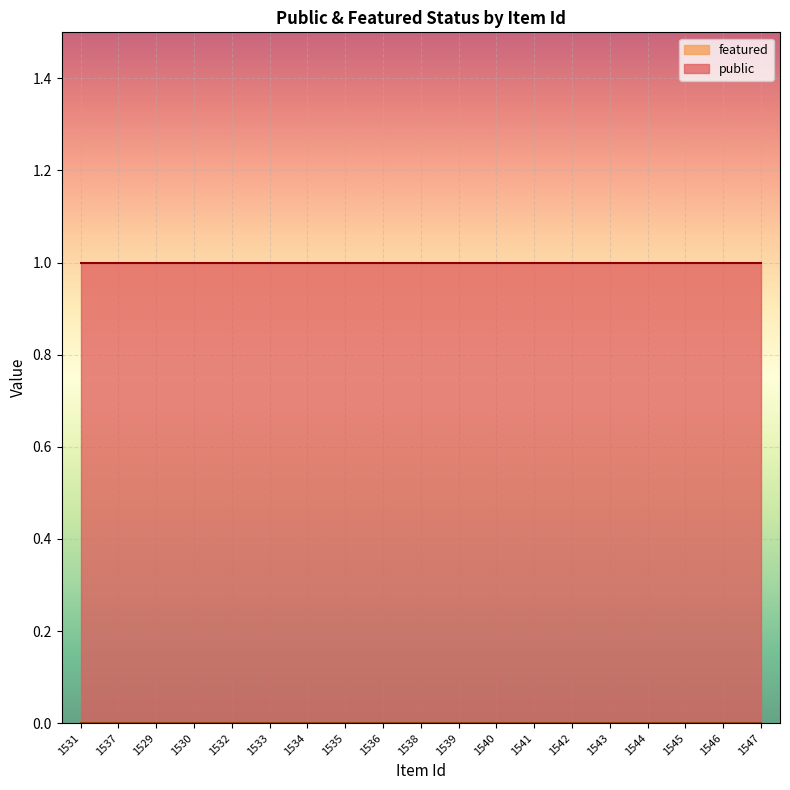

List the series in order of their overall mean, lowest first.

featured, public